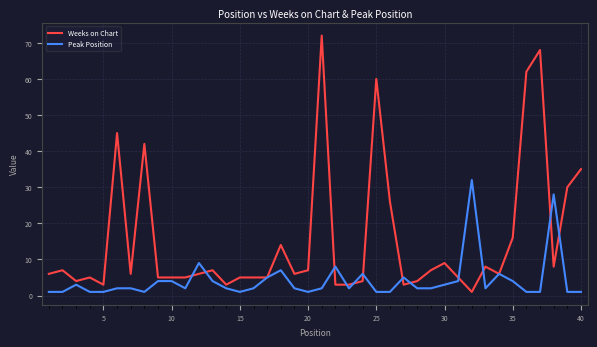

List the series in order of their overall mean, lowest first.

Peak Position, Weeks on Chart